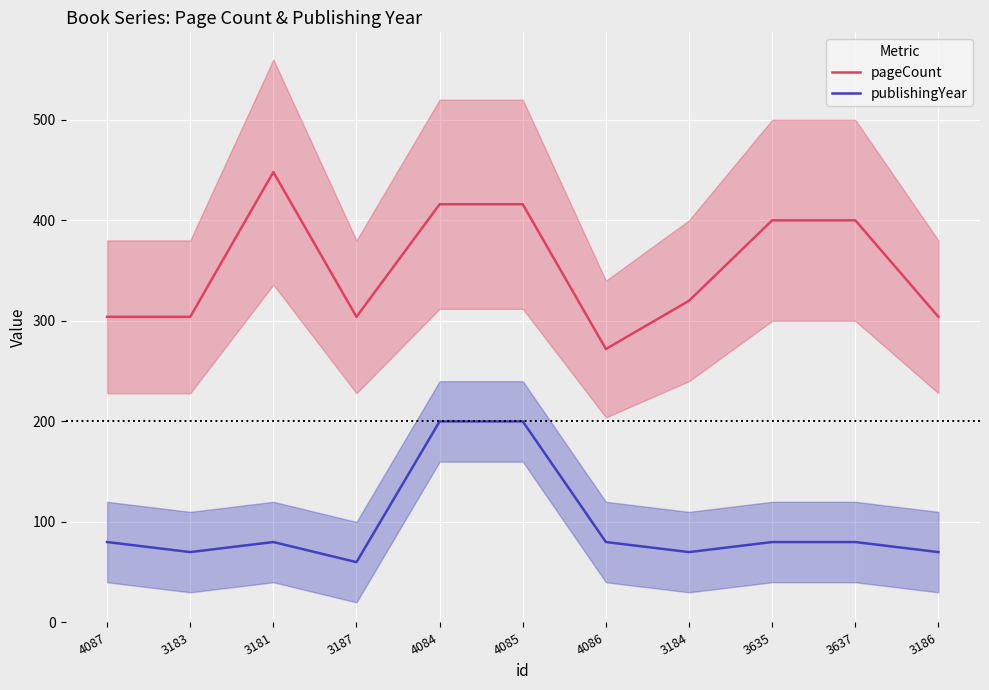

Which series has the largest range (max minus min)?

pageCount